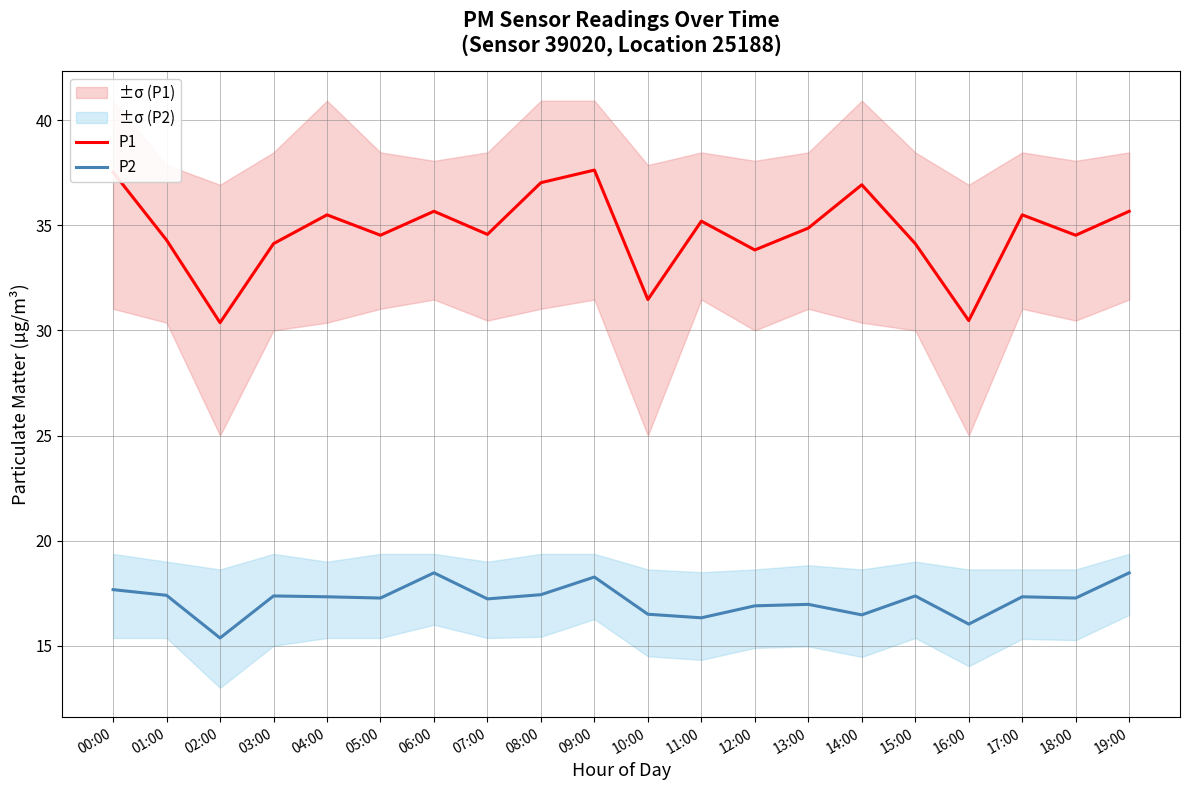

Reading left to right, extract all data points from this chart.

P1: 37.5	34.3	30.4	34.1	35.5	34.5	35.7	34.6	37.0	37.6	31.5	35.2	33.8	34.9	36.9	34.1	30.5	35.5	34.5	35.7
P2: 17.7	17.4	15.4	17.4	17.3	17.3	18.5	17.2	17.4	18.3	16.5	16.3	16.9	17.0	16.5	17.4	16.0	17.3	17.3	18.5